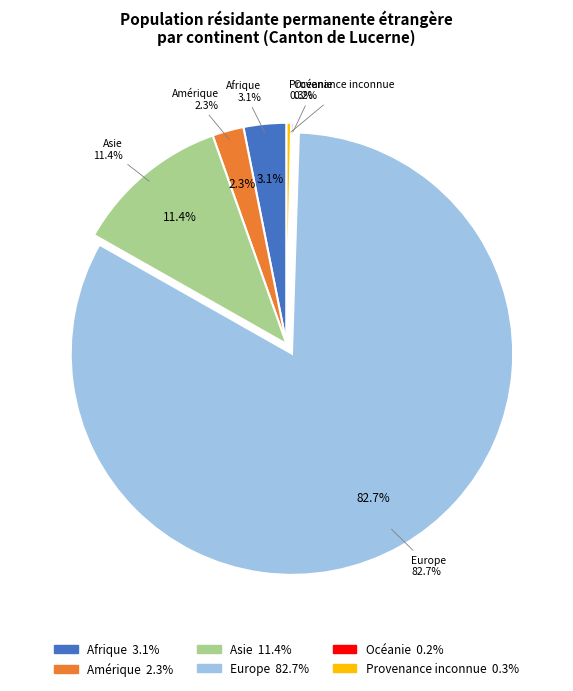

To the nearest percent, what portion does Amérique represent?

2%